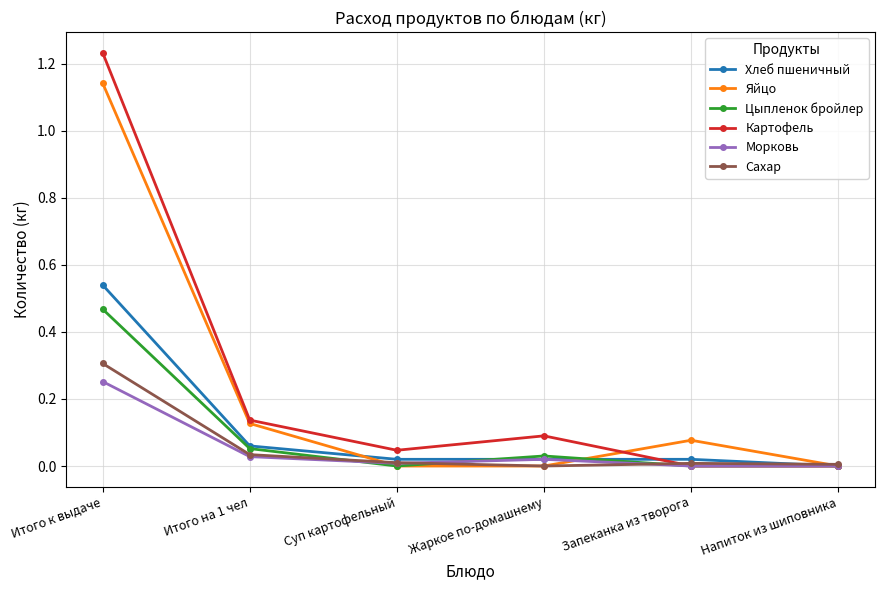

How many lines are shown in the chart?

6